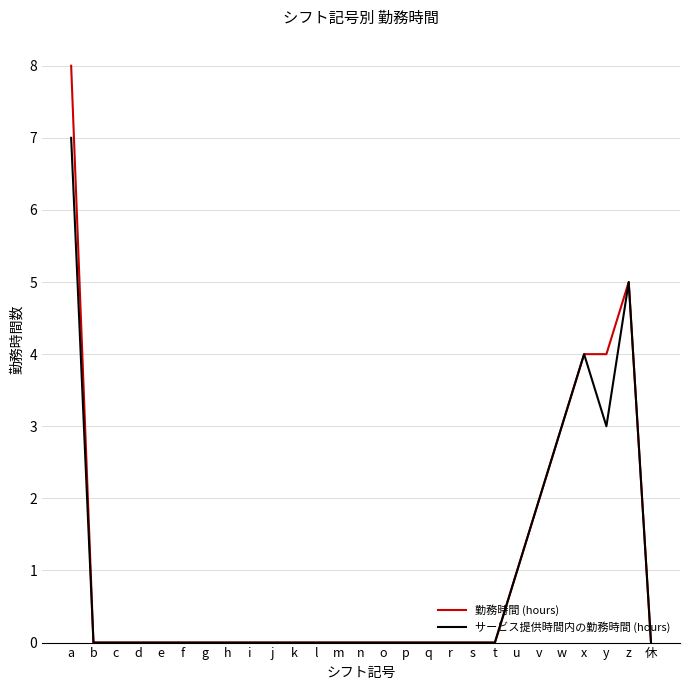

What position from the left is j?

10